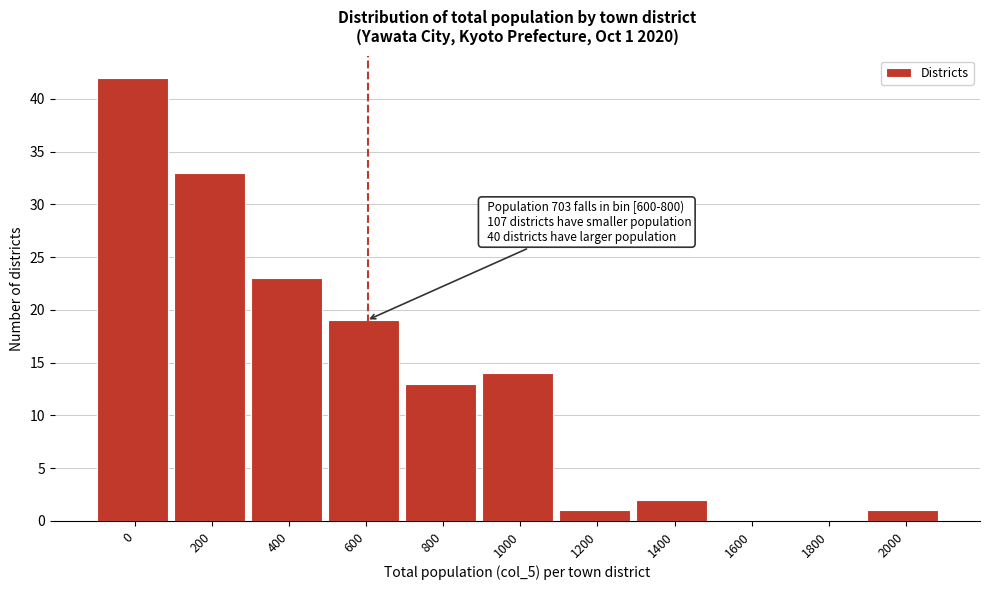

Reading left to right, what are all the values shown in this chart?

0=42	200=33	400=23	600=19	800=13	1000=14	1200=1	1400=2	1600=0	1800=0	2000=1